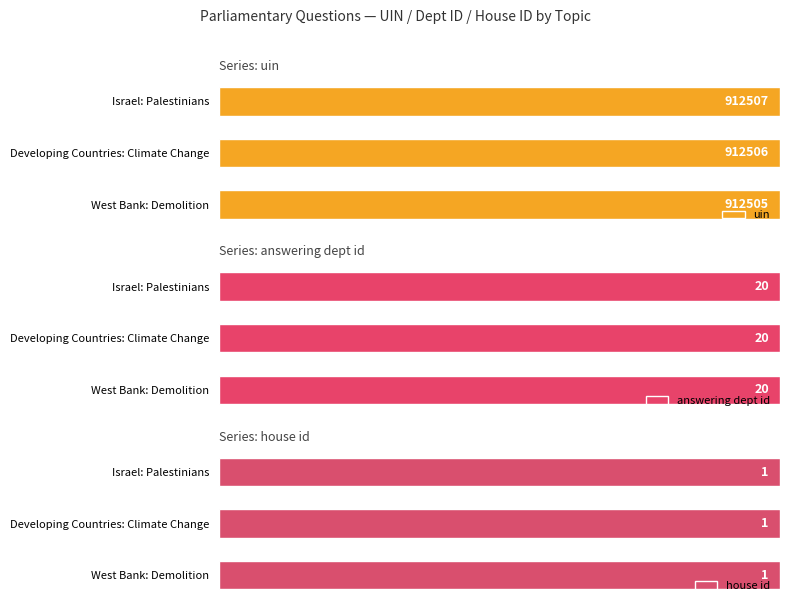

Are the bars grouped side by side (vs. stacked)?

Yes